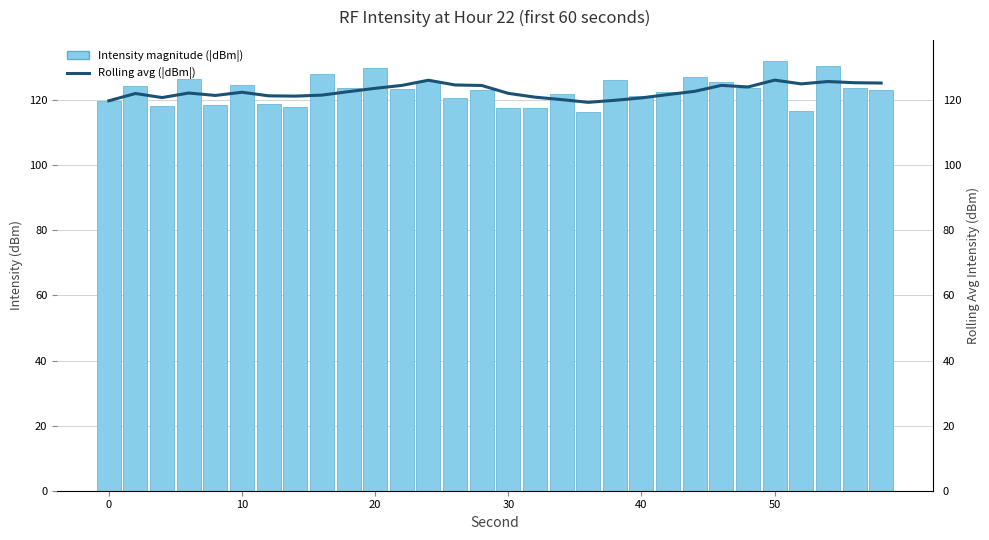

What is the value of the Rolling Avg Intensity bar at the 25th from the left?

124.0